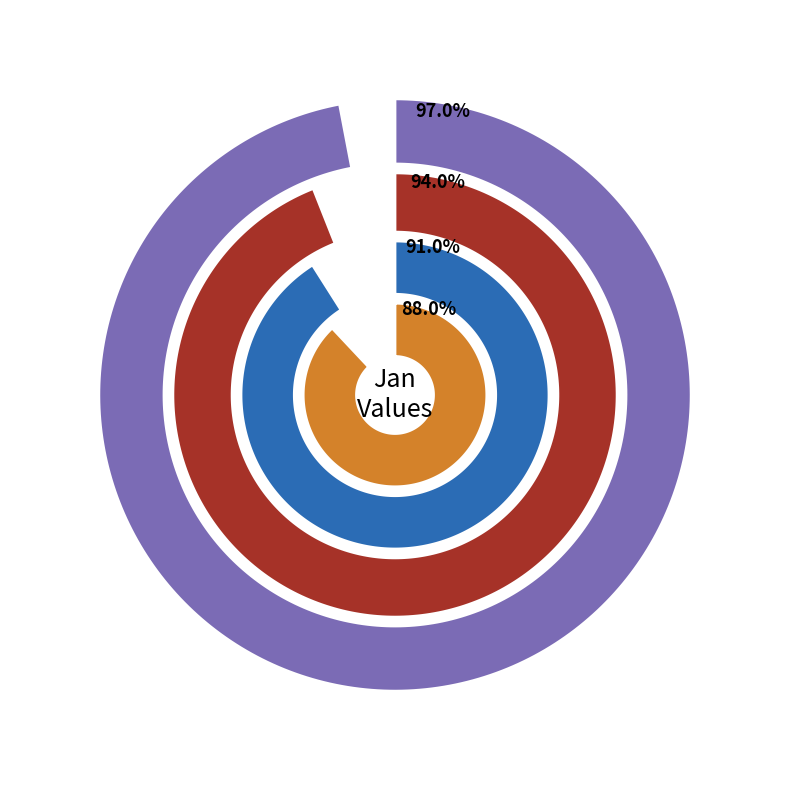

Between pct35 and pct45, which is larger?

pct35